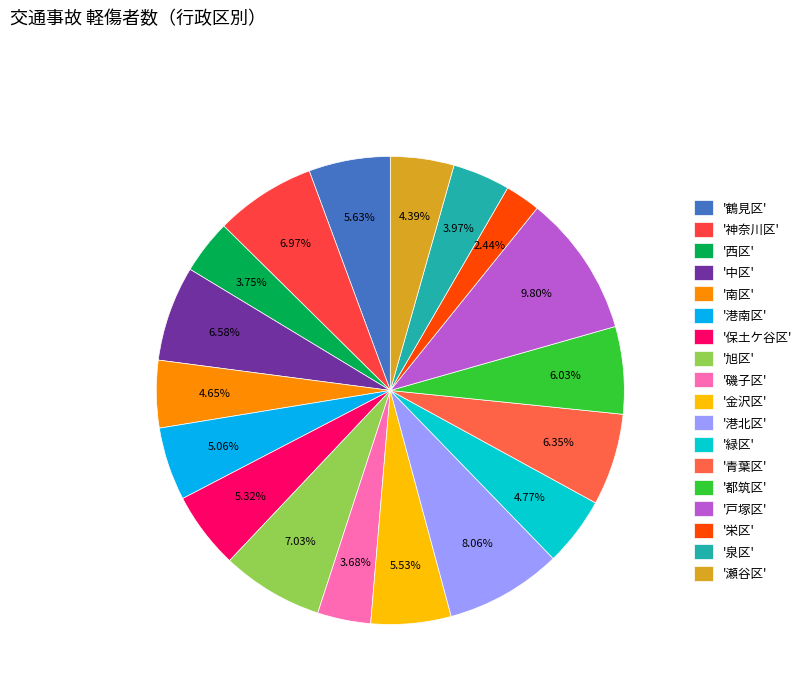

Is there any slice that represents more than half of the pie?

No